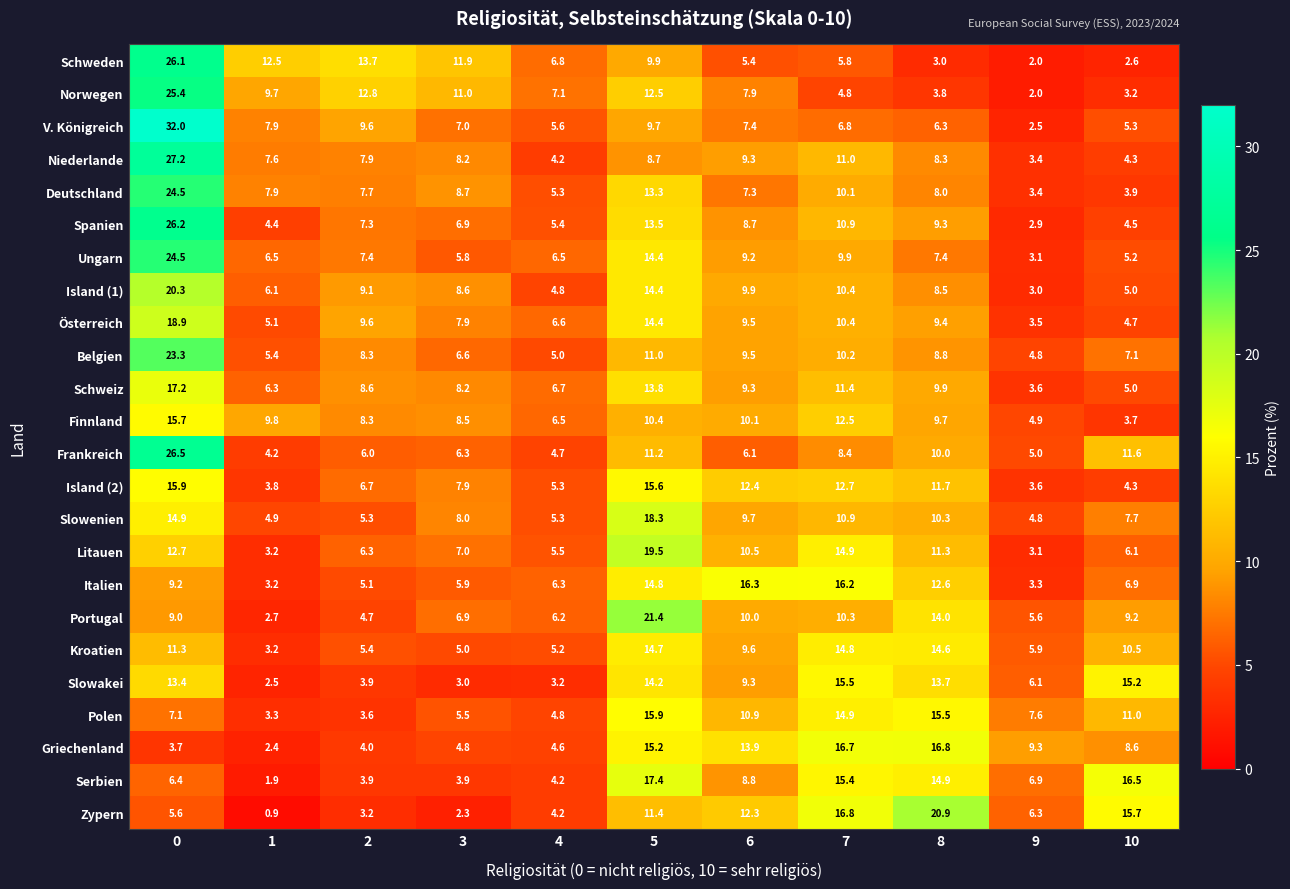

What is the sum of the Spanien values at 8 and 2?

16.6